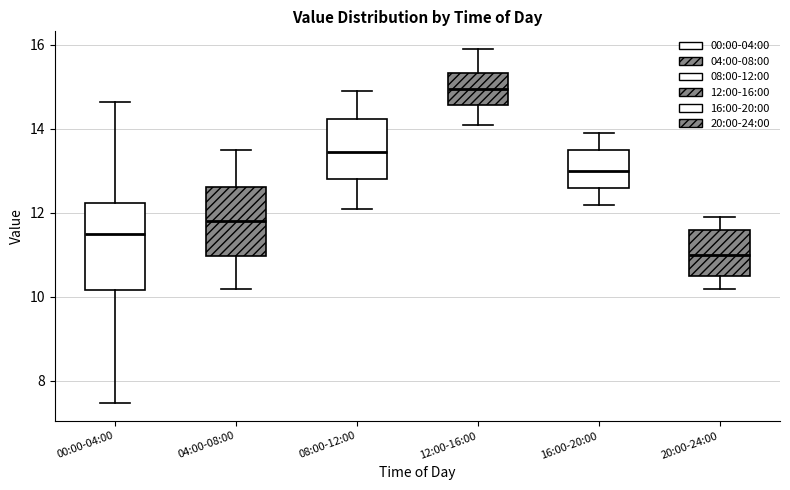

Reading left to right, read every box against the y-axis: the position of its median line, the range the box covers, and the ends of its whiskers. The values are not printed on the chart, so give them approximately, as read against the axis.

00:00-04:00: median 11.6, box 10.2 to 12.2, whiskers 7.4 to 14.6
04:00-08:00: median 11.8, box 11.0 to 12.6, whiskers 10.2 to 13.6
08:00-12:00: median 13.4, box 12.8 to 14.2, whiskers 12.2 to 15.0
12:00-16:00: median 15.0, box 14.6 to 15.4, whiskers 14.2 to 16.0
16:00-20:00: median 13.0, box 12.6 to 13.6, whiskers 12.2 to 14.0
20:00-24:00: median 11.0, box 10.6 to 11.6, whiskers 10.2 to 12.0